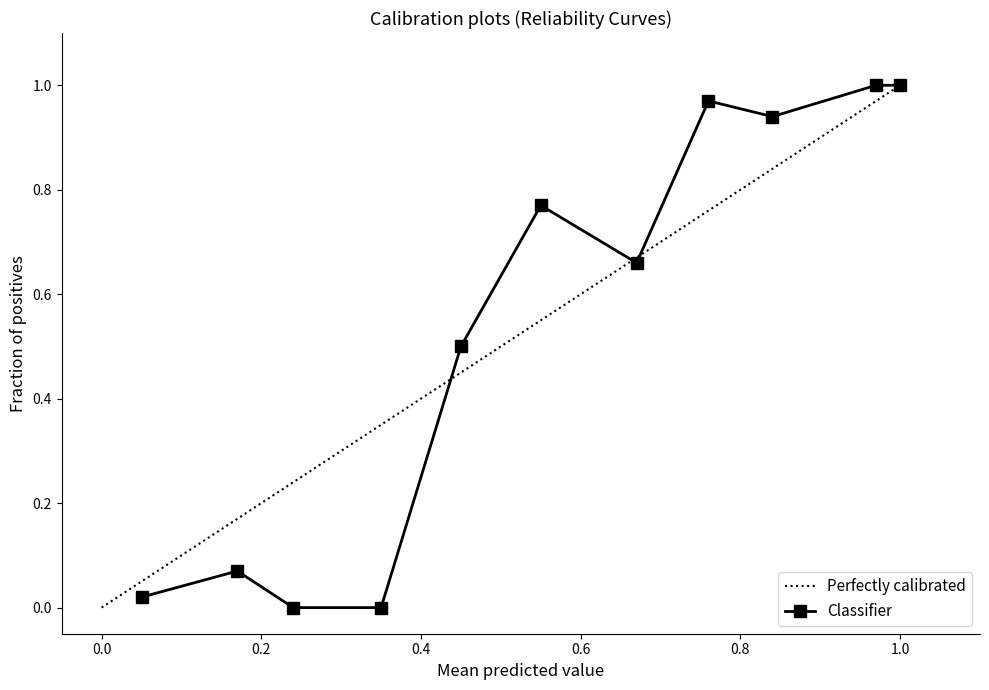

The value of Perfectly calibrated at 0.6 is 0.9. True or false?

False